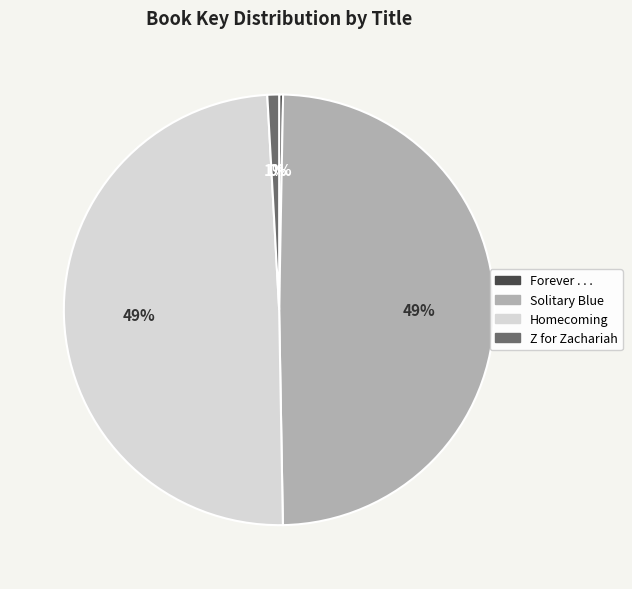

To the nearest percent, what portion does Solitary Blue represent?

49%